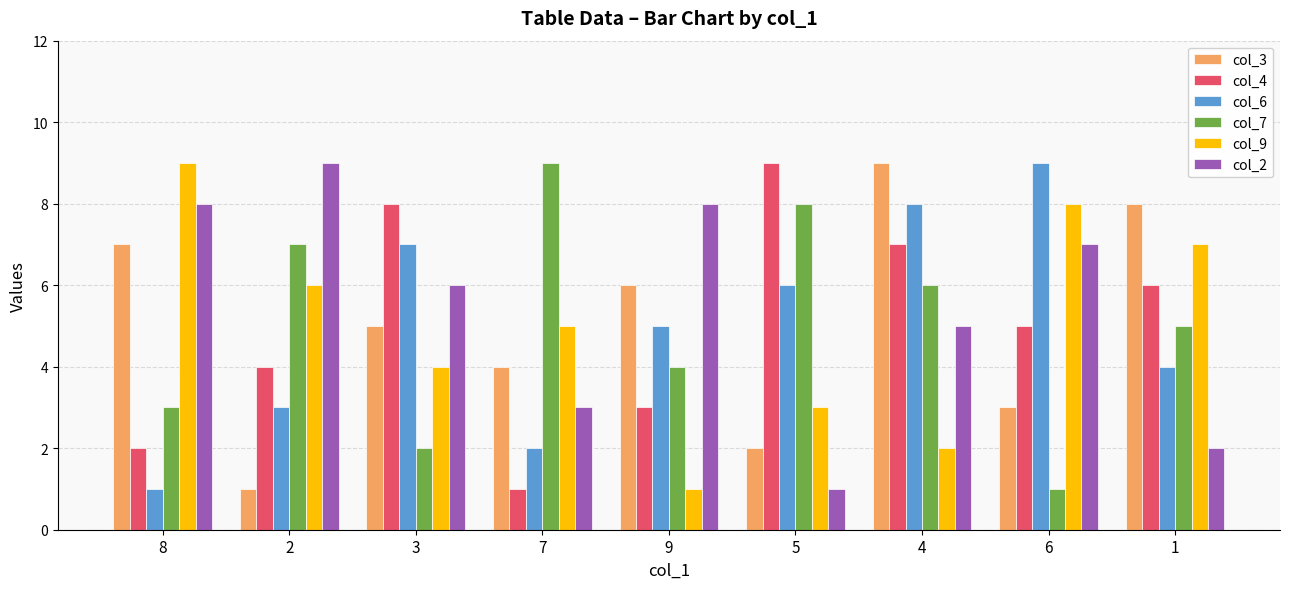

What is the spread (max minus min) of values at 3?

6